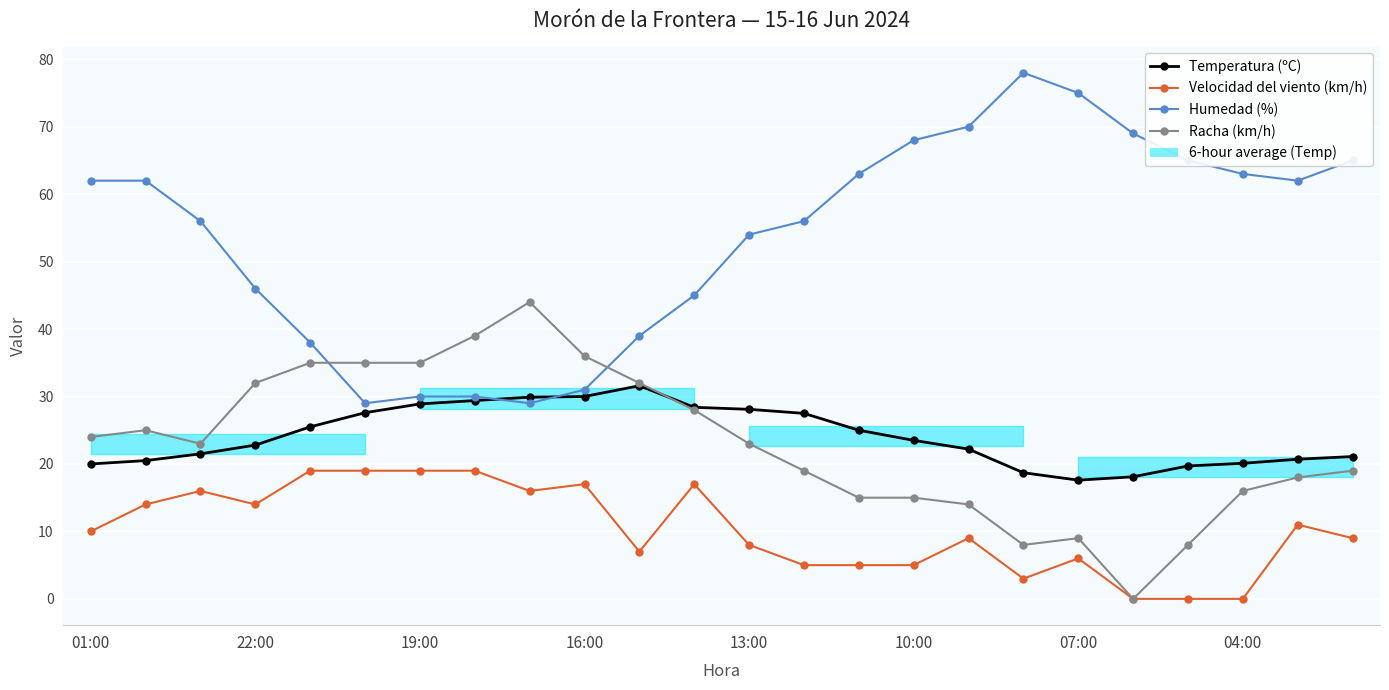

How many series are shown in this chart?

4